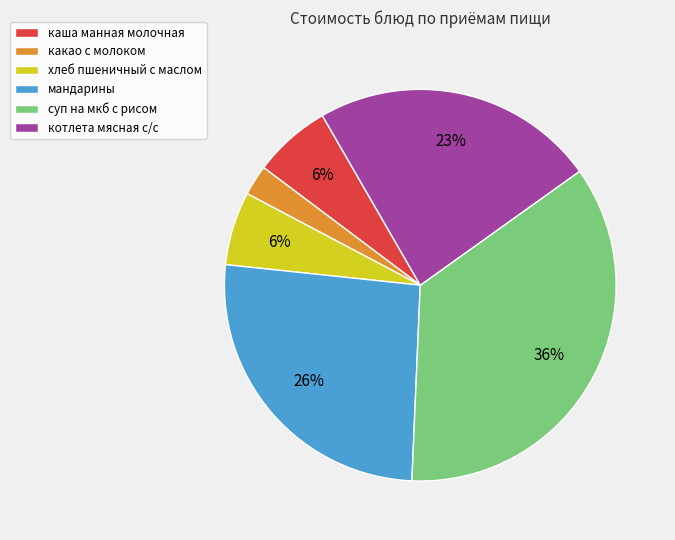

How many segments does this pie chart have?

6